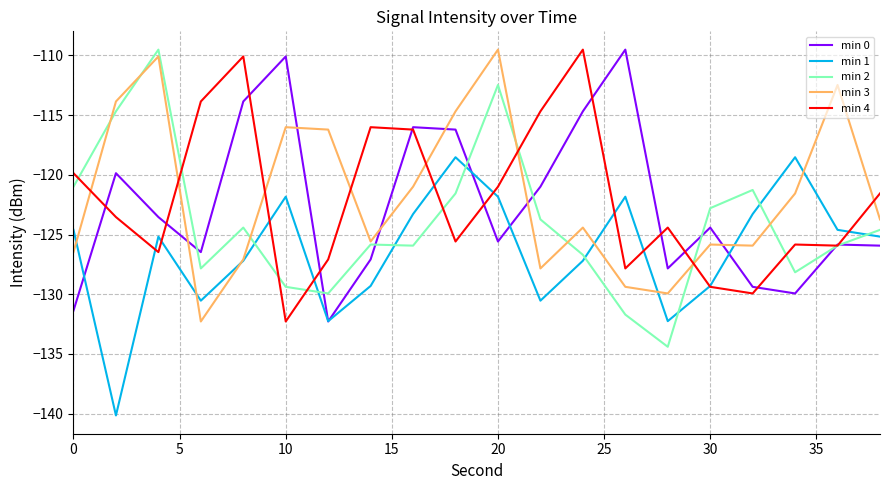

How many intersections are there between min 3 and min 4?

8